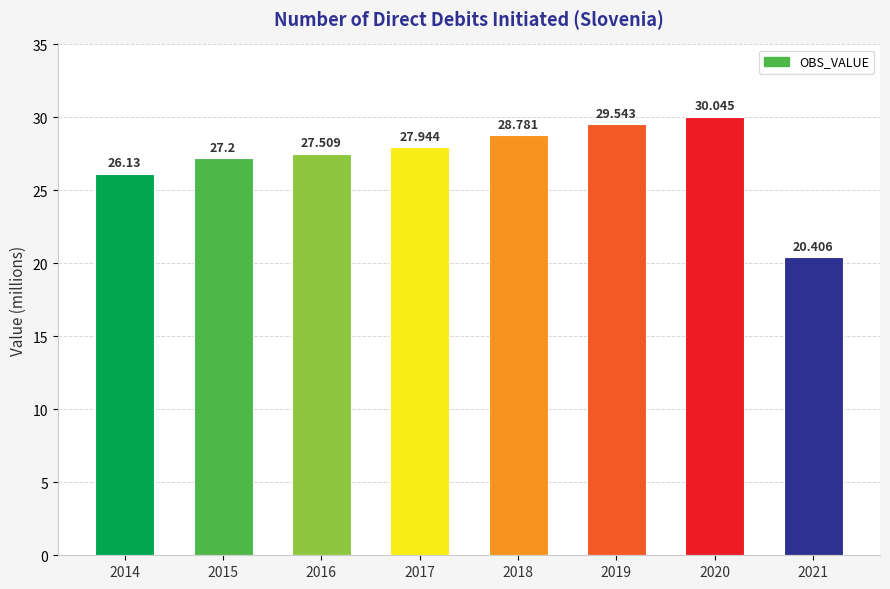

What is the average value?

27.2